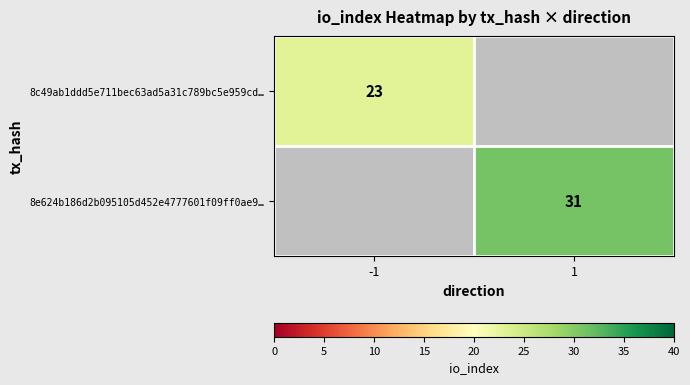

Is it true that 8e624b186d2b095105d452e4777601f09ff0ae9… equals 52 at 1?

False